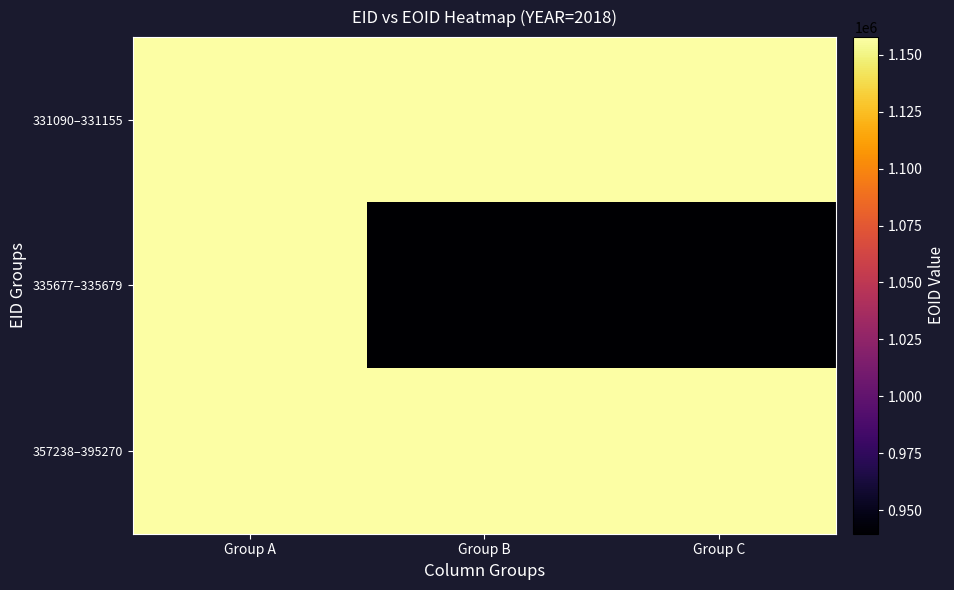

Rank the series by their maximum value, from lowest to highest.

331090–331155, 335677–335679, 357238–395270